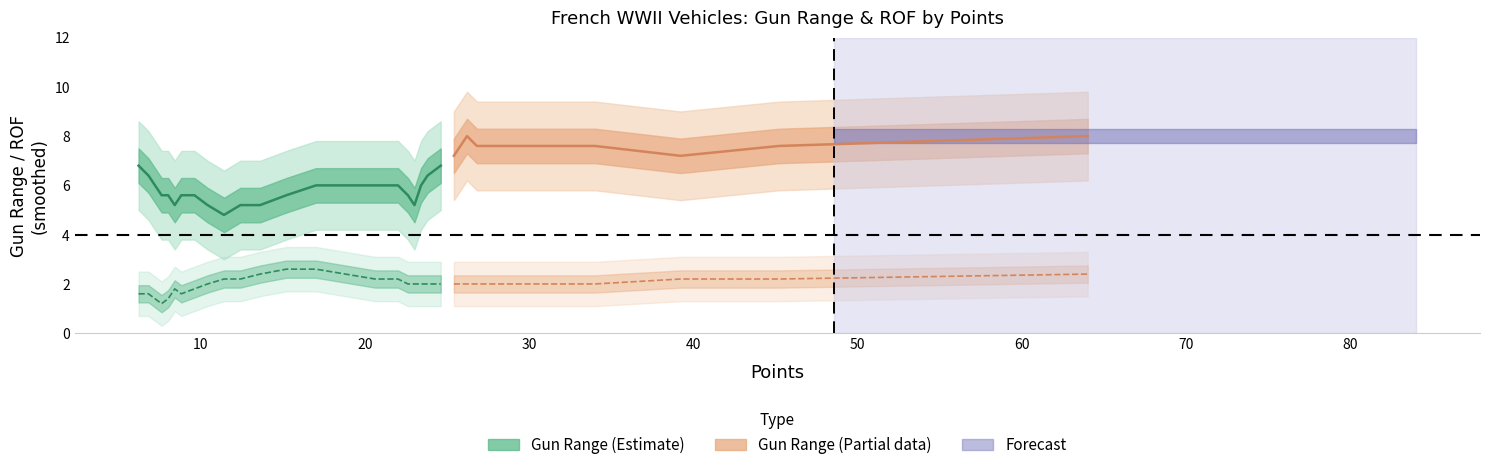

How many categories are shown in the chart?

35